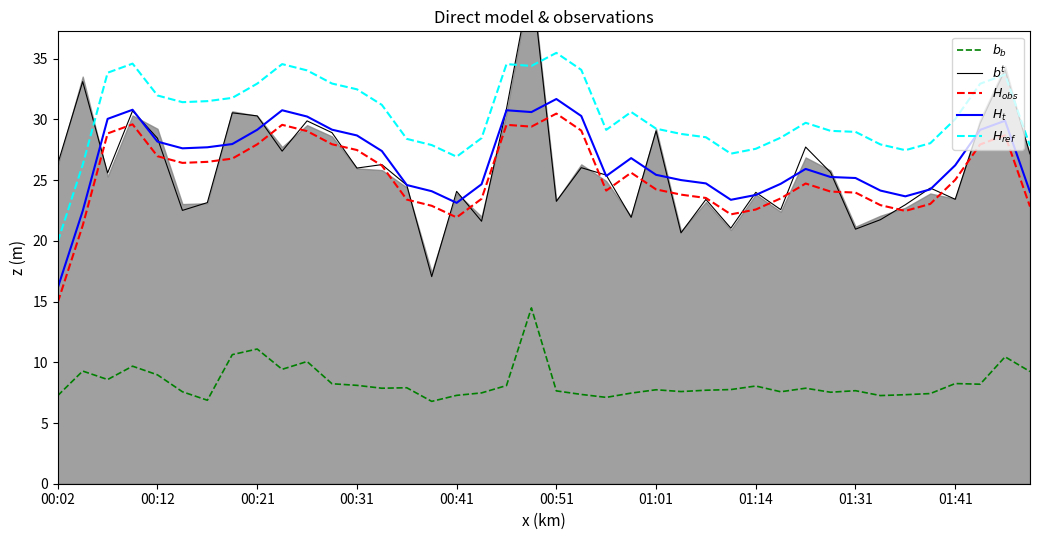

True or false: $H_{obs}$ and $H_{ref}$ intersect in this chart.

False